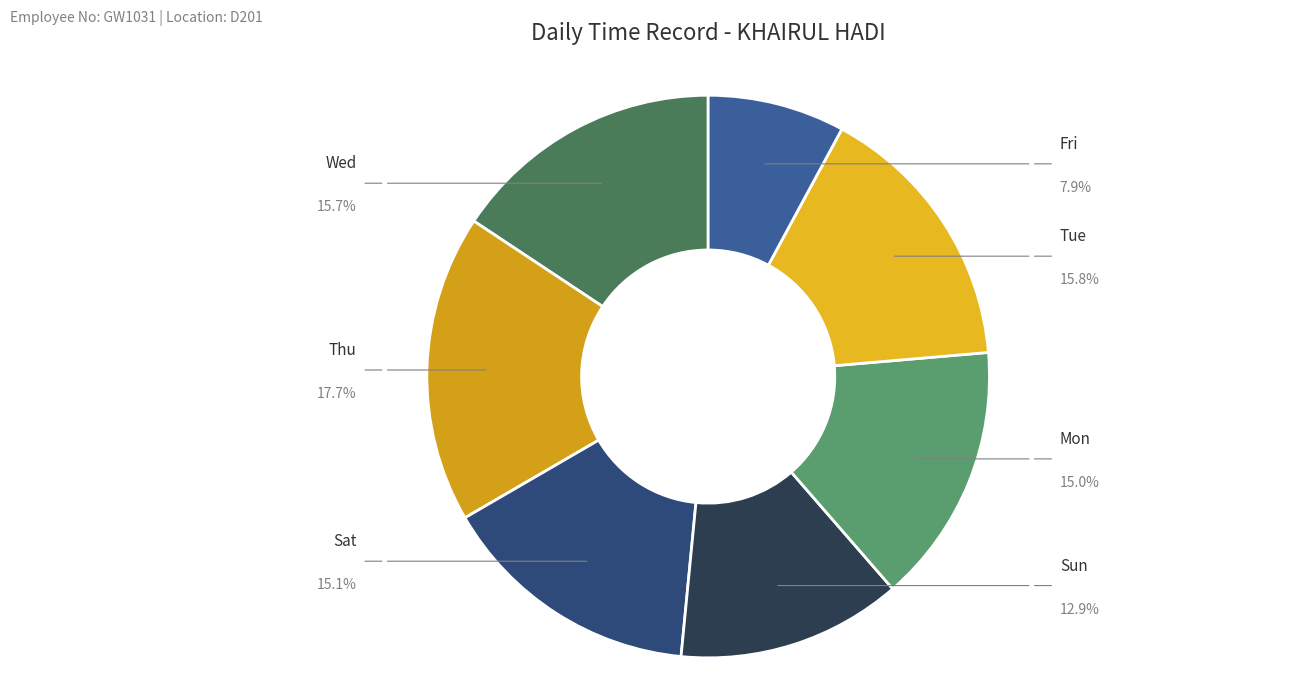

How many slices are in this pie chart?

7